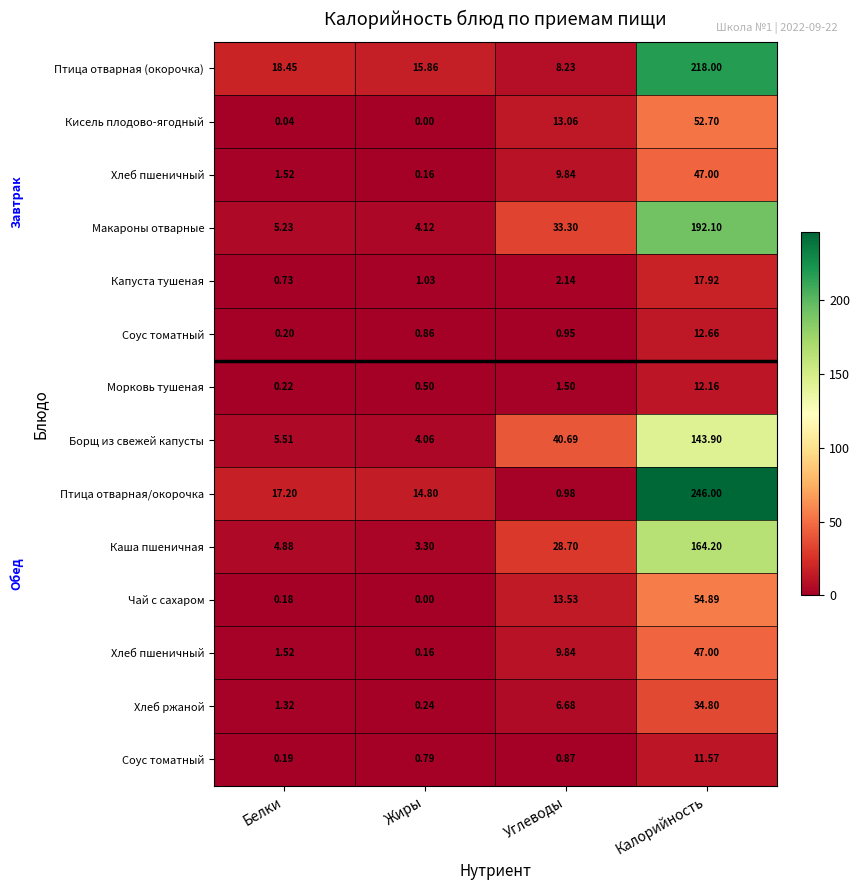

At which category is the sum across all series the highest?

Калорийность